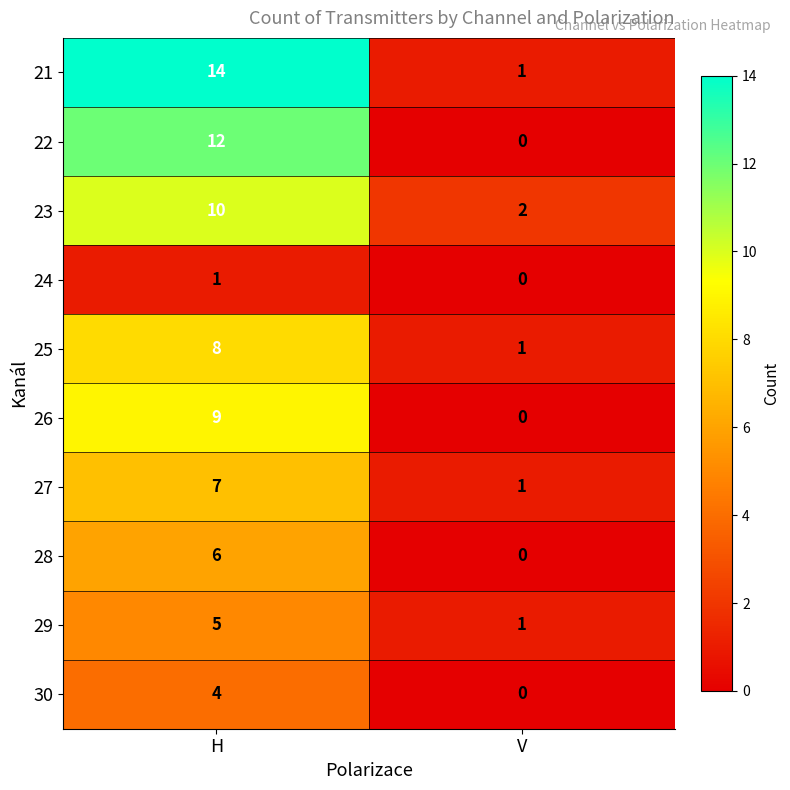

At which category is the sum across all series the highest?

H